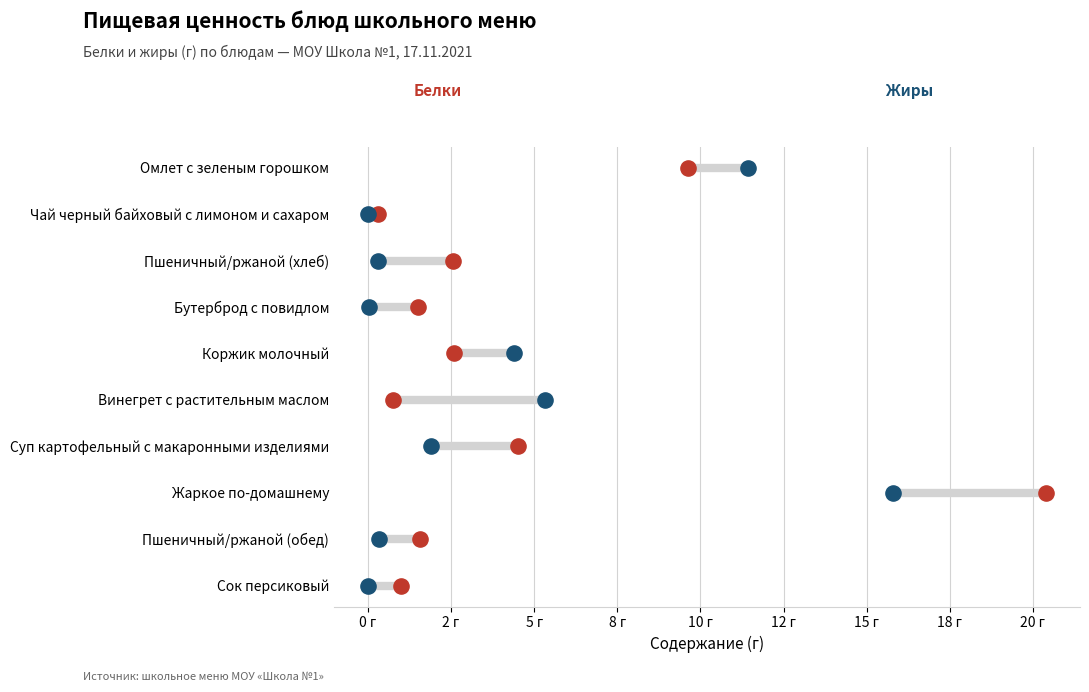

Which series has the largest total across all categories?

Белки